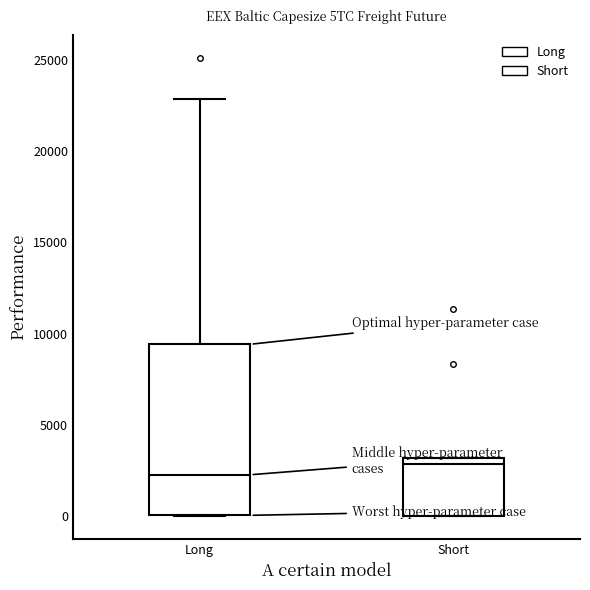

Comparing the boxes themselves (not the whiskers), which one is the tallest?

Long